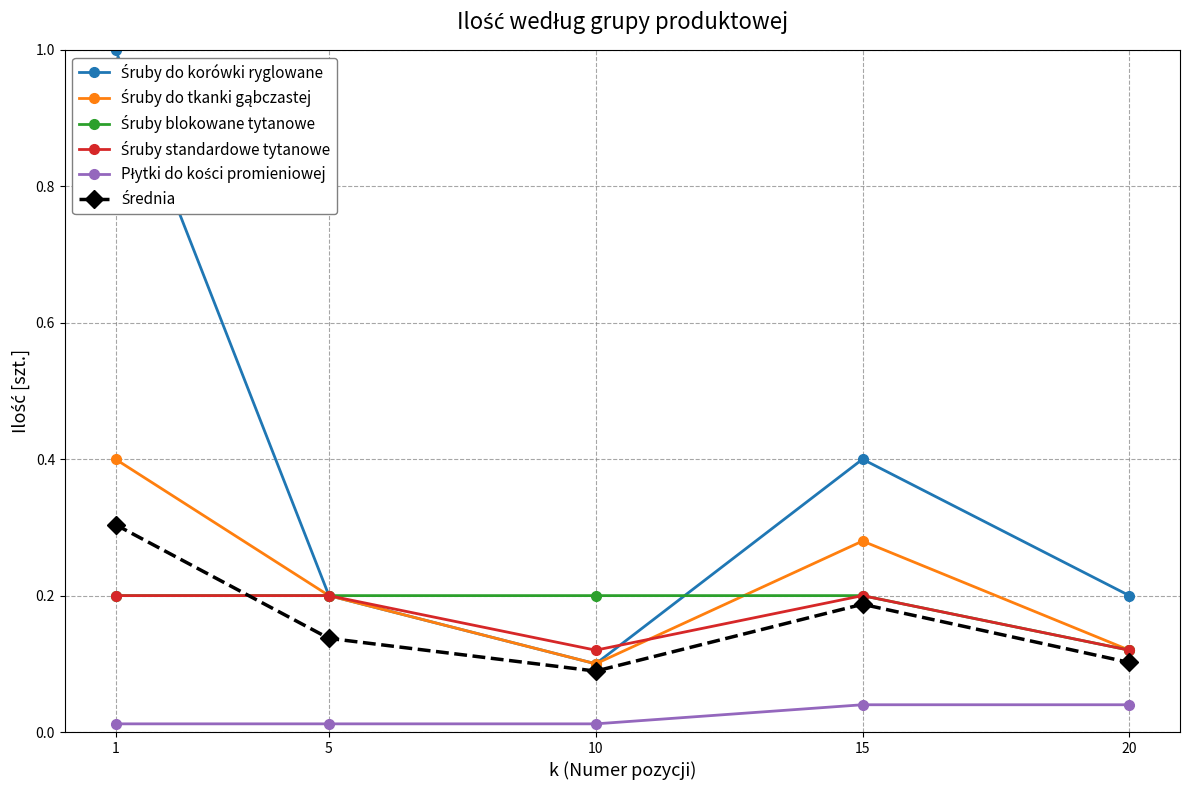

What is the maximum value shown in the chart?

1.0